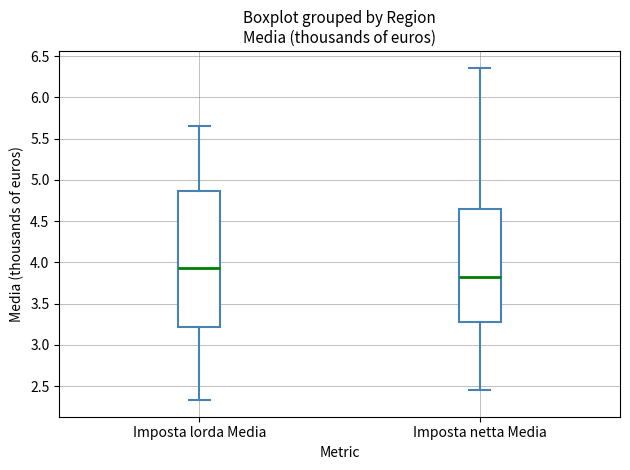

Reading left to right, transcribe this box plot: for each box, give where its median line is, the range the box spans, and where its two whiskers end, as read against the y-axis. The values are not printed on the chart, so give them approximately, as read against the axis.

Imposta lorda Media: median 3.95, box 3.20 to 4.85, whiskers 2.35 to 5.65
Imposta netta Media: median 3.80, box 3.30 to 4.65, whiskers 2.45 to 6.35